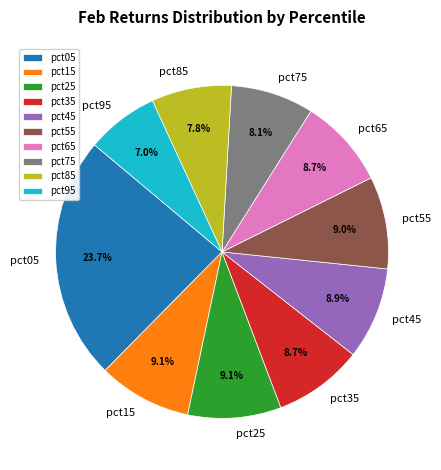

Is it true that pct45 is 9% of the pie?

True